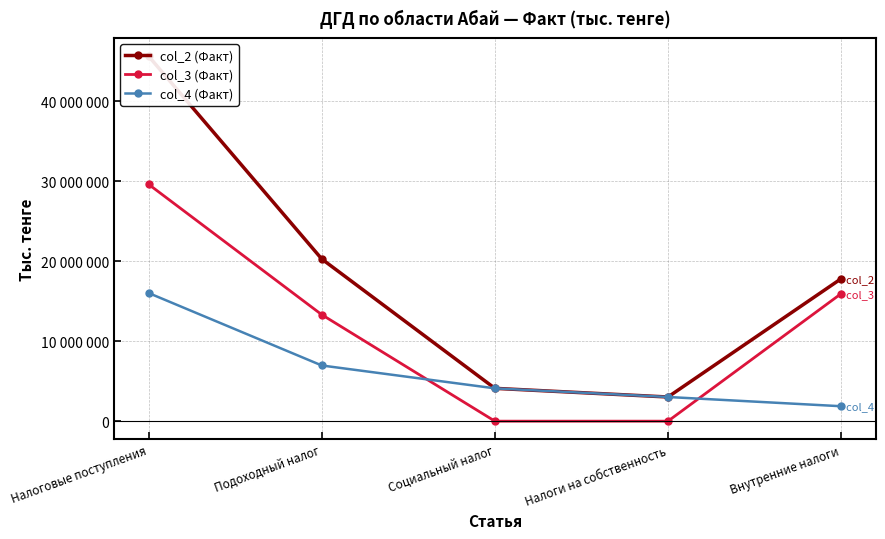

Which series has the widest spread of values?

col_2 (Факт)